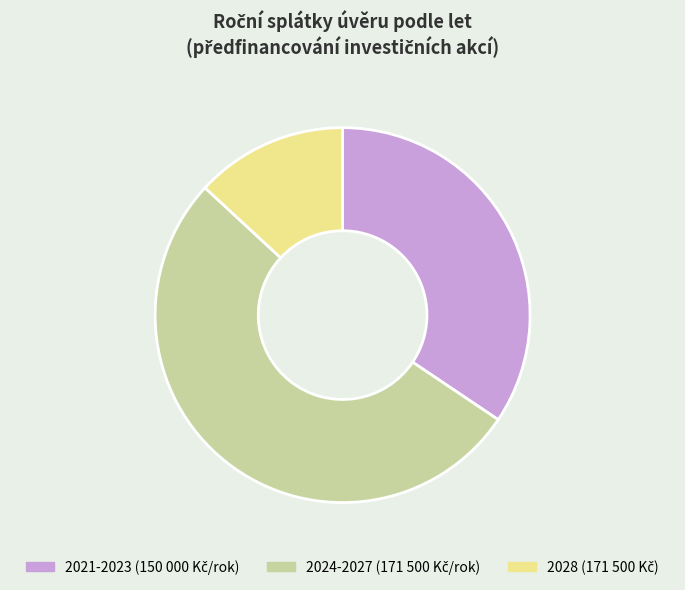

Is there any slice that represents more than half of the pie?

Yes